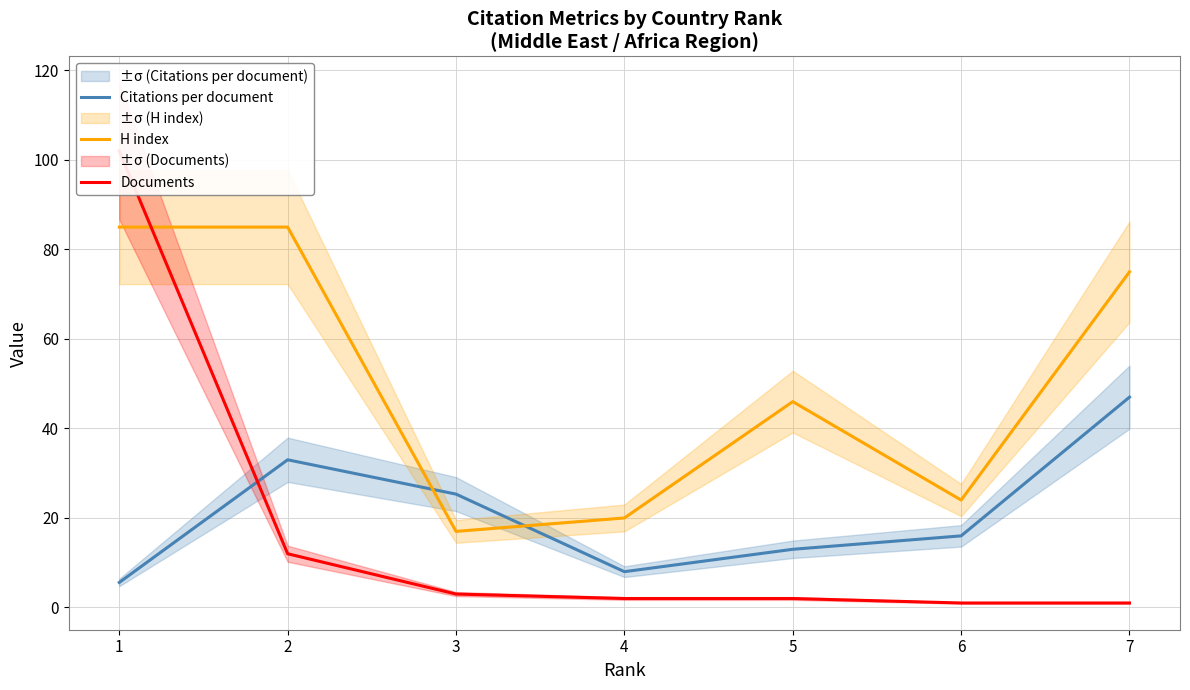

Which has a higher value, 5 or 3?

3